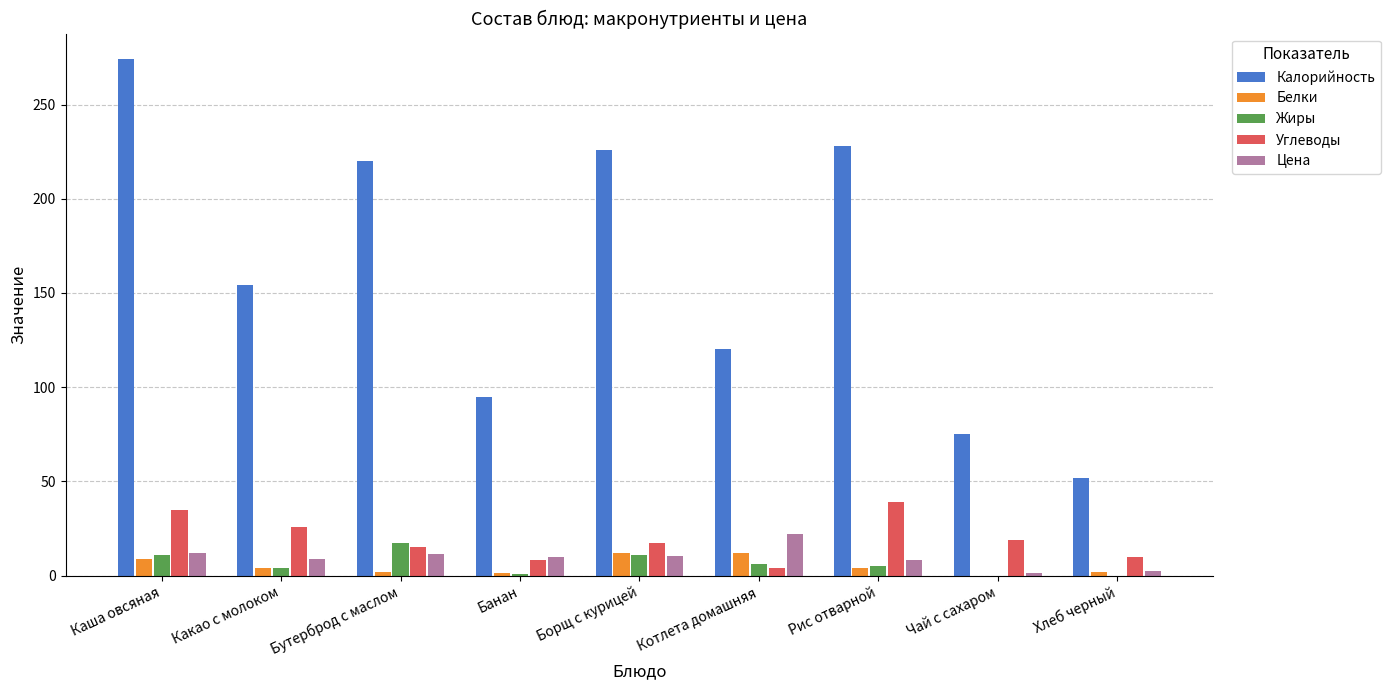

What is the total value across all series at Чай с сахаром?

95.6